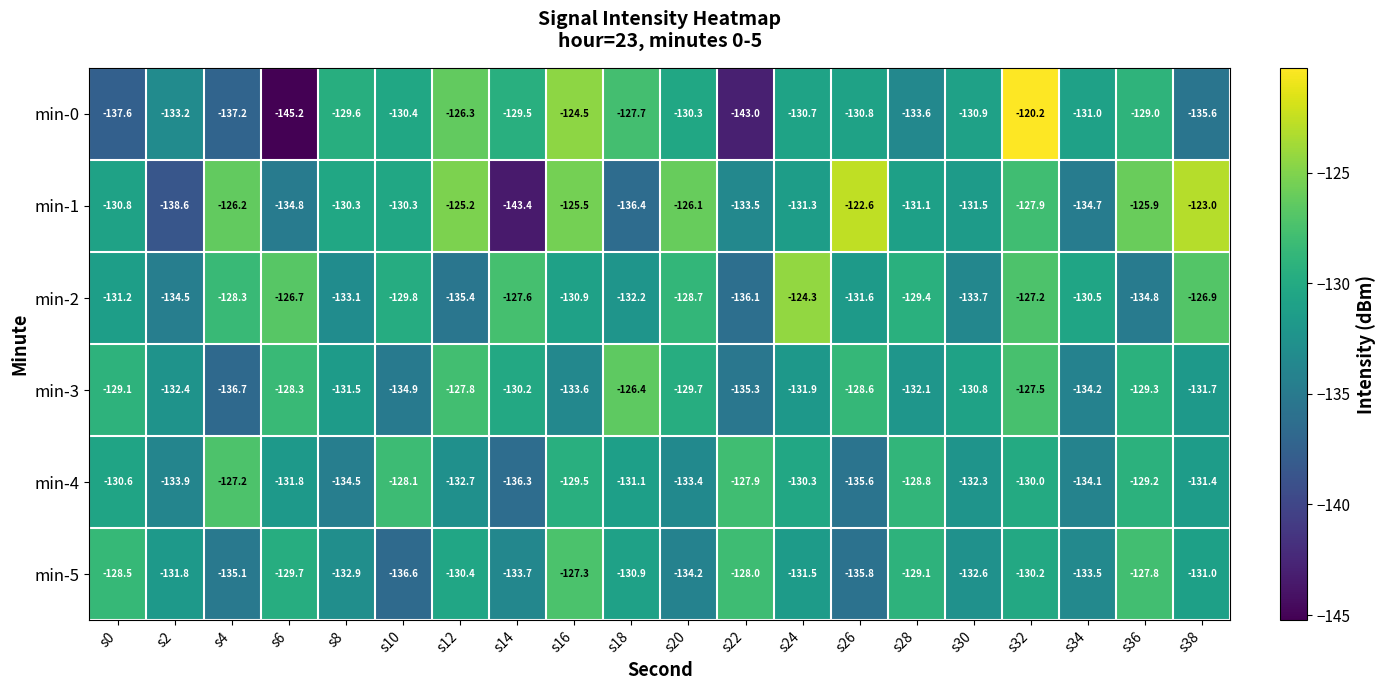

How many categories are shown in the chart?

20